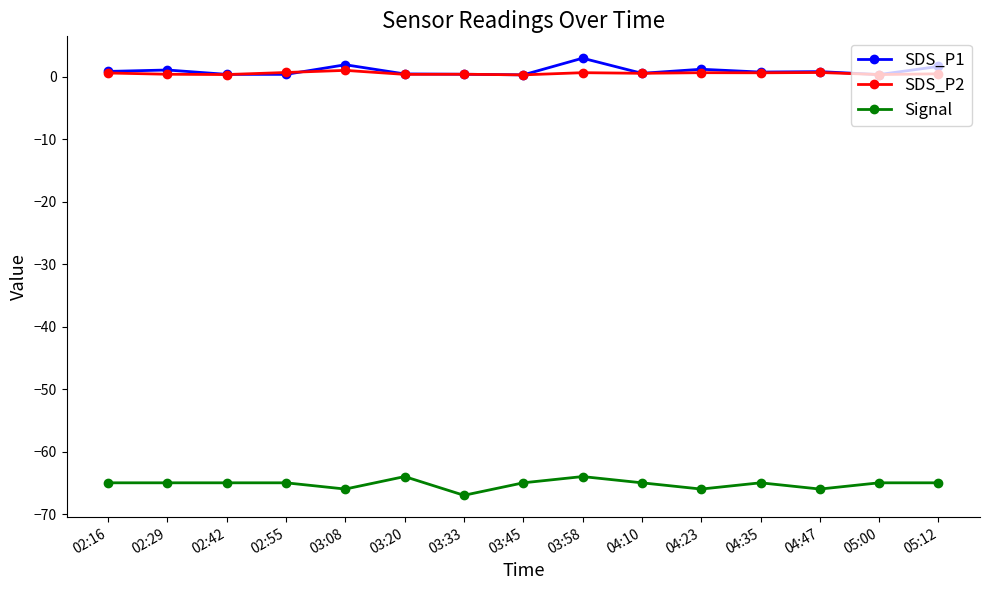

True or false: SDS_P2 and Signal cross at least once.

False